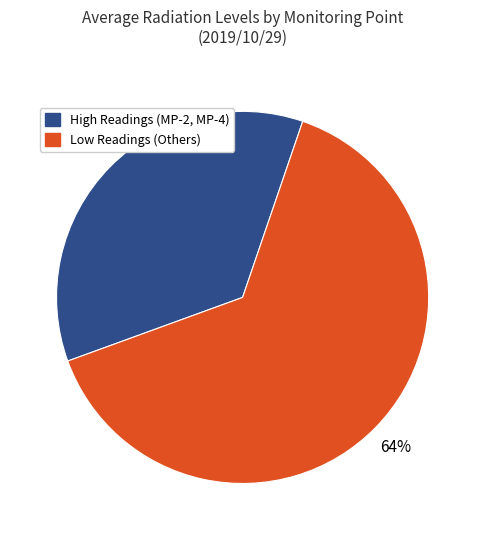

Which slice is the smallest?

High Readings (MP-2, MP-4)